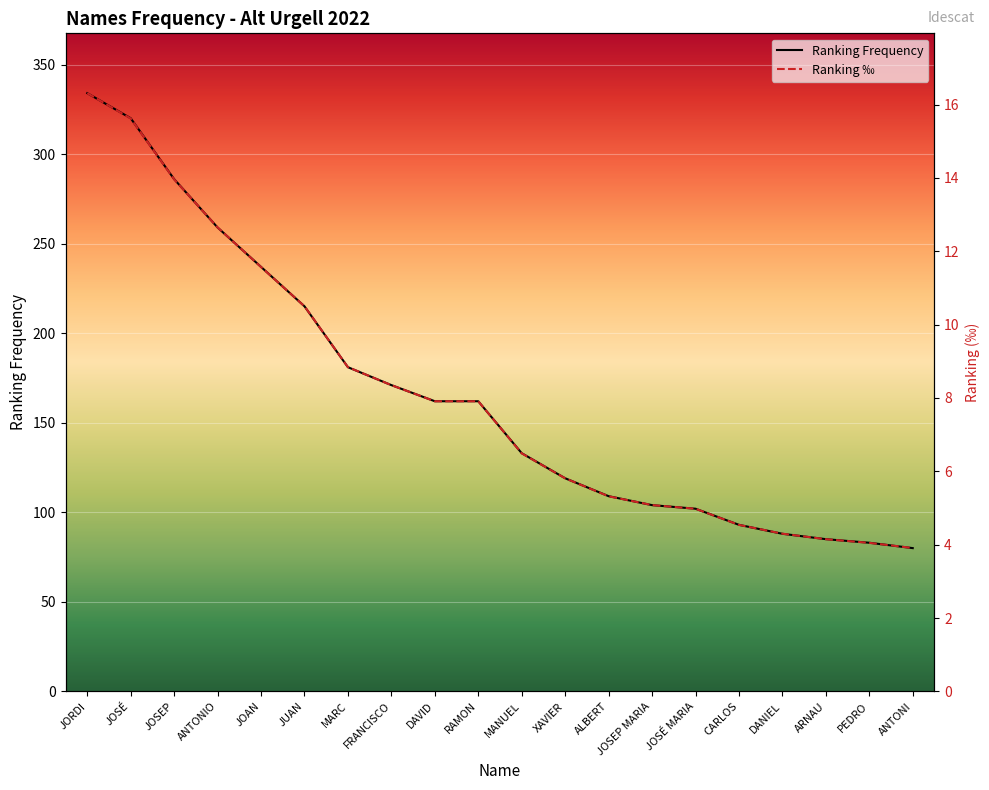

What position from the right is JOSÉ MARIA?

6